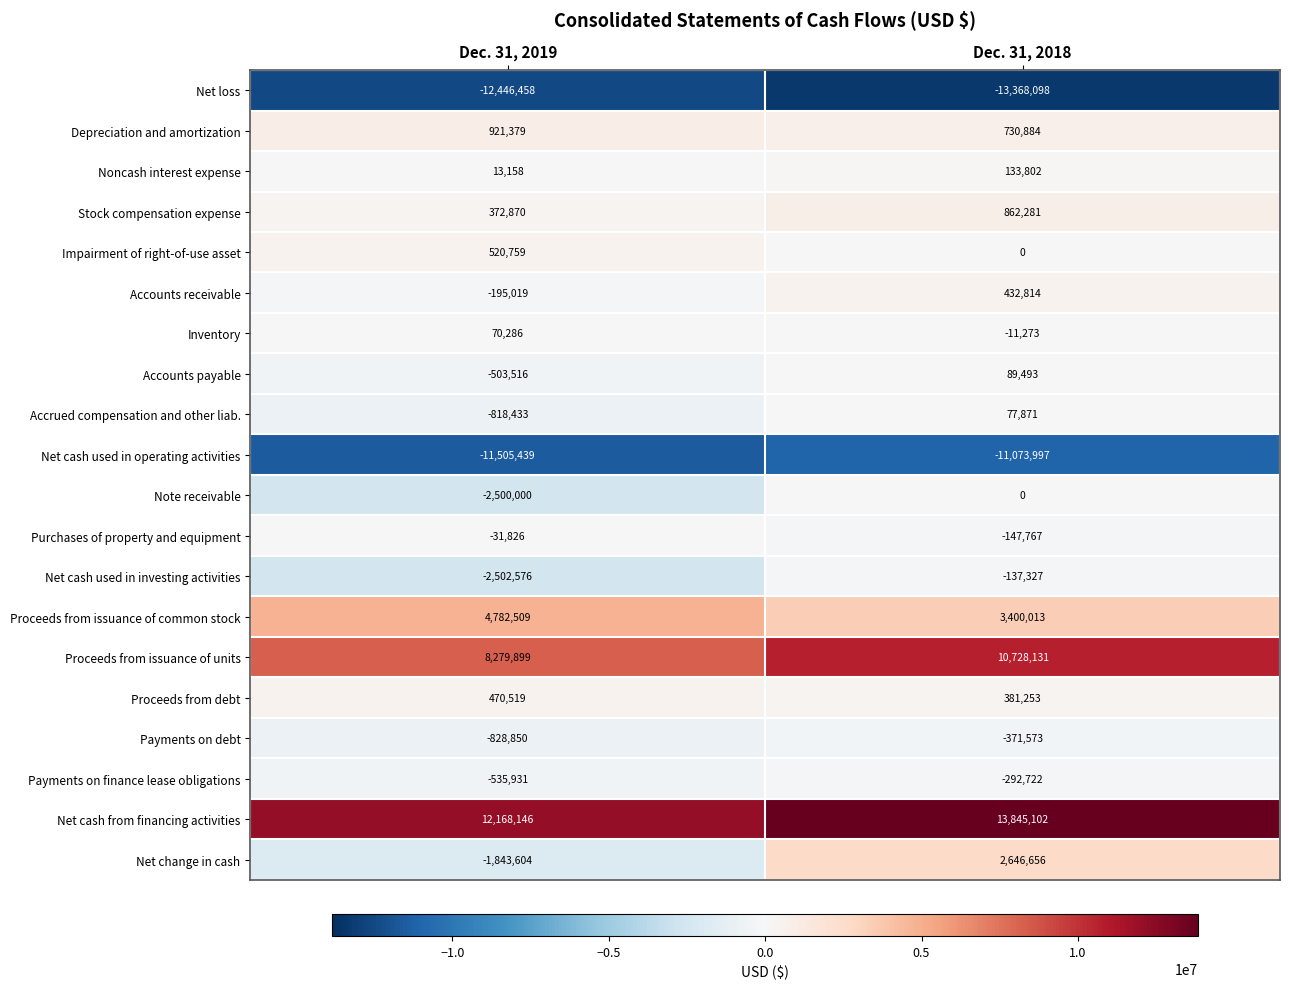

What is the total value across all series at Dec. 31, 2019?

-6112127